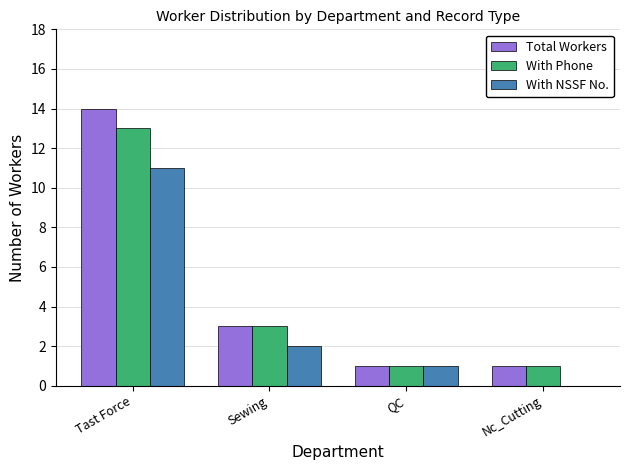

Reading left to right, extract all data points from this chart.

Total Workers: 14	3	1	1
With Phone: 13	3	1	1
With NSSF No.: 11	2	1	0